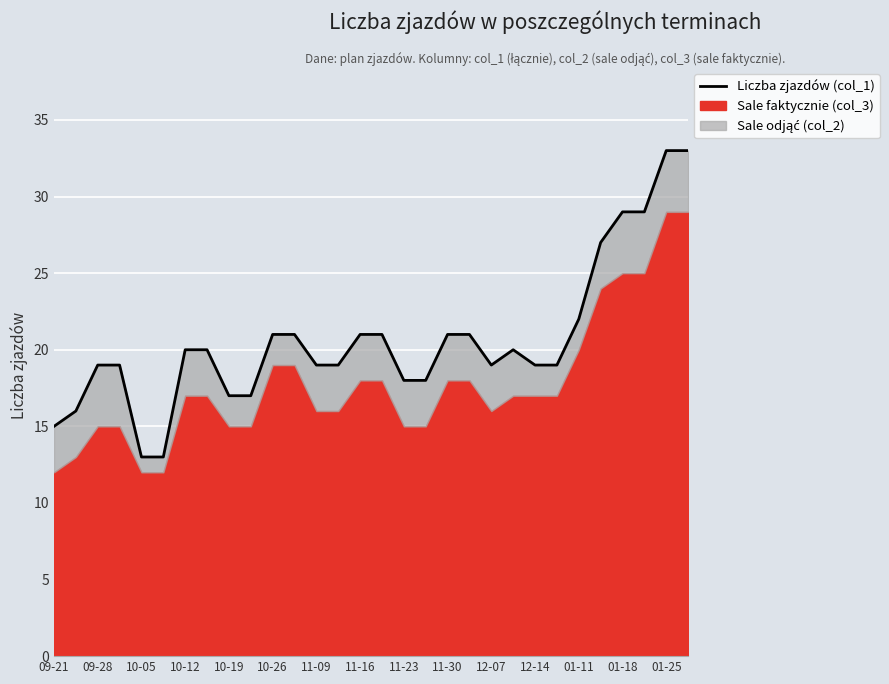

How many interior local peaks (higher than both neighbors) does the data have?

1